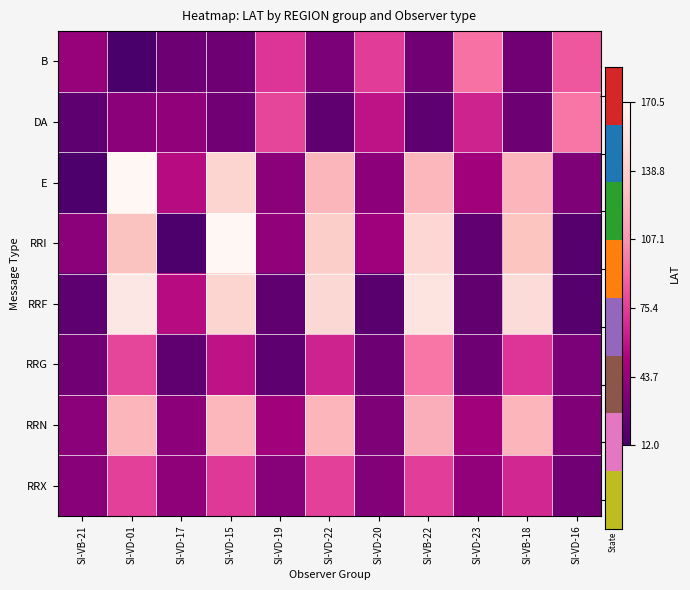

What is the total value across all series at SI-VD-19?

356.7